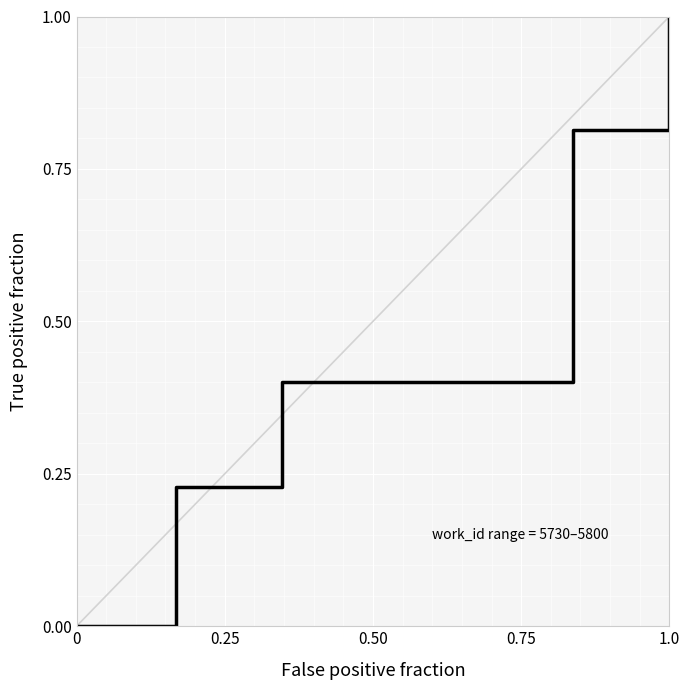

What is the greatest value displayed?

1.0